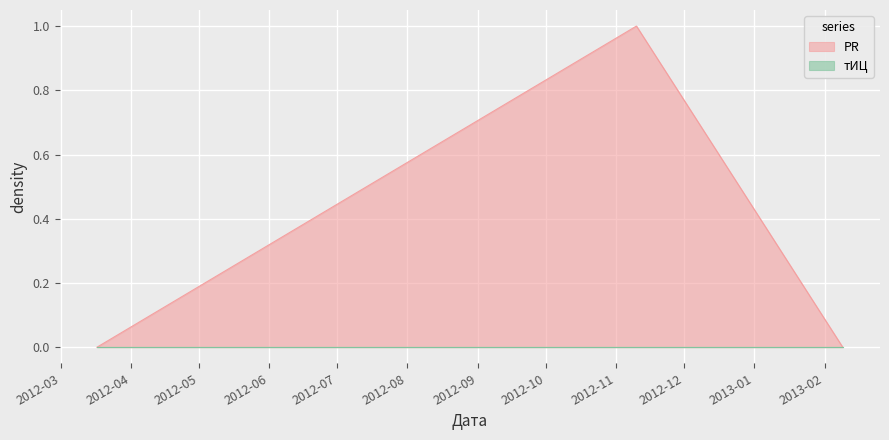

Reading left to right, extract all data points from this chart.

2012-03-17=0	2012-11-10=1	2013-02-09=0